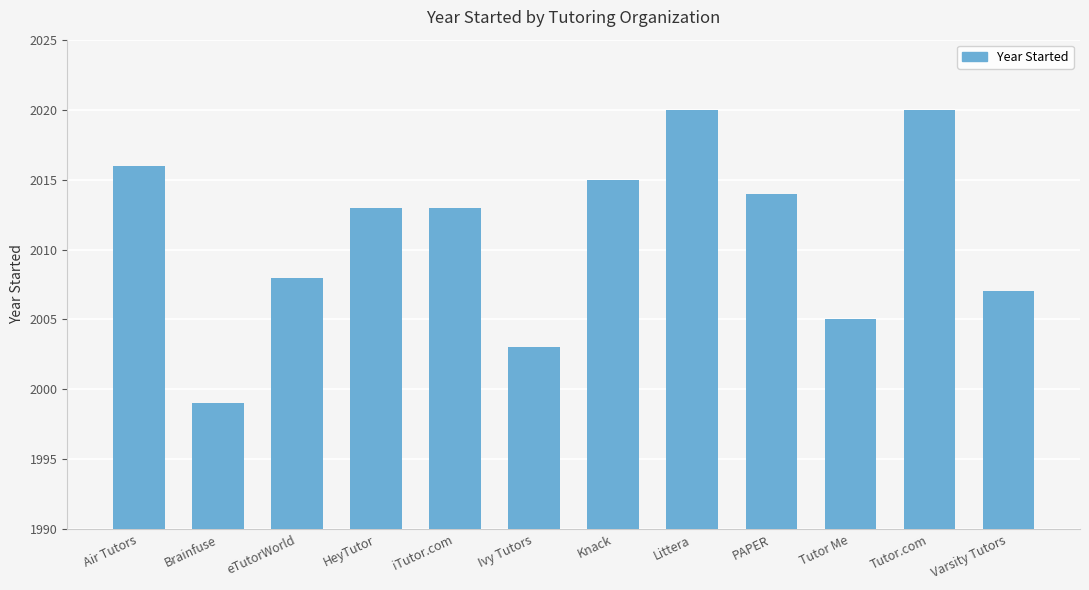

Count the number of data series in this chart.

1